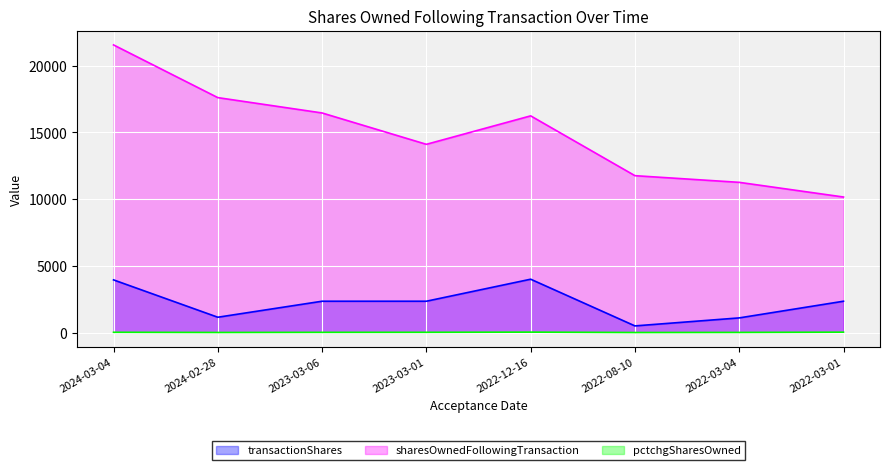

What is the total value across all series at 2024-02-28?

18767